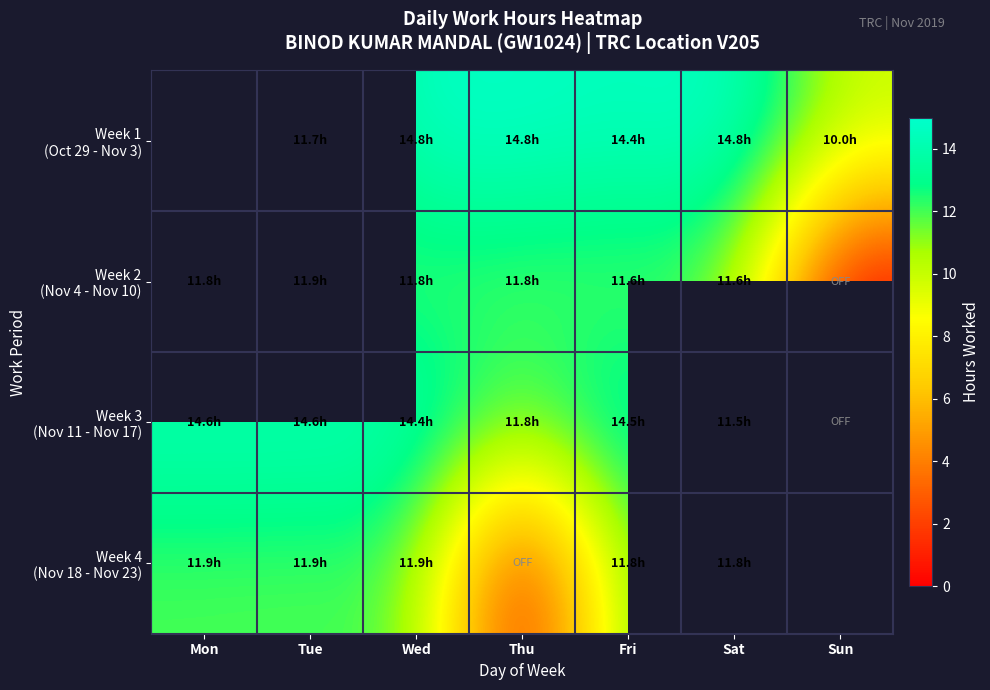

What is the greatest value displayed?

14.8